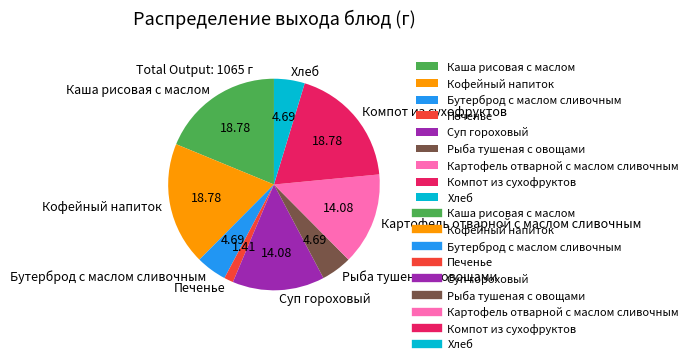

Approximately how many times larger is the value at Картофель отварной с маслом сливочным compared to Бутерброд с маслом сливочным?

3.0